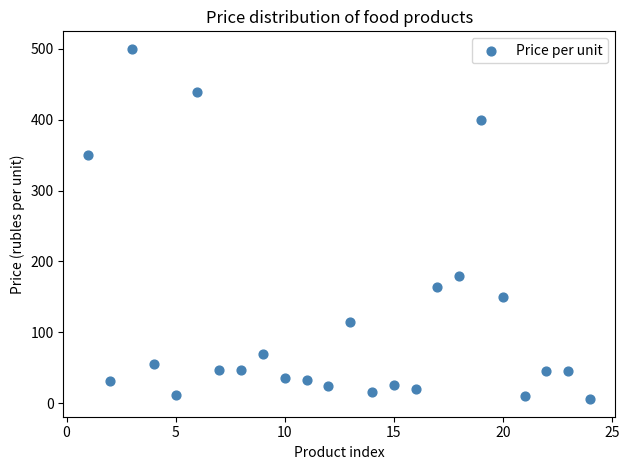

What is the range of Y values (max minus min)?

494.5